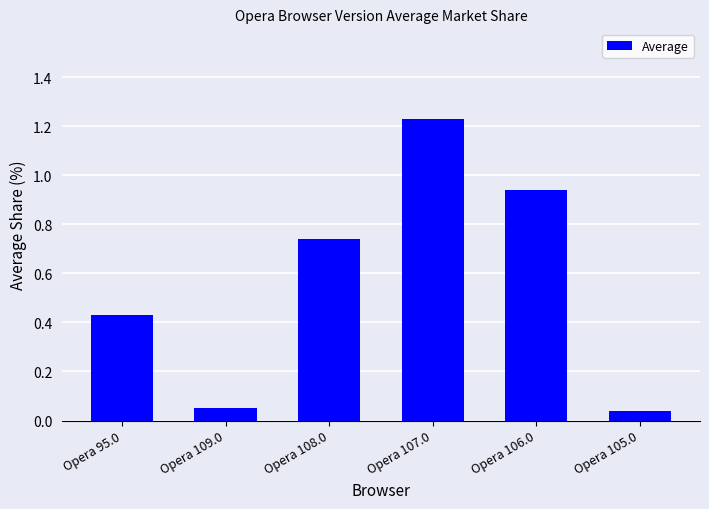

What is the average value?

0.6